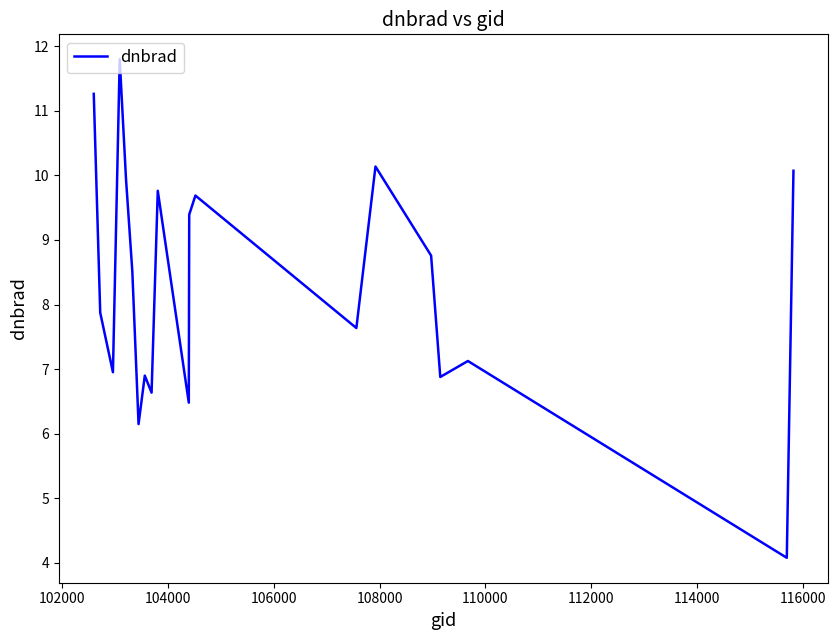

What is the difference between the maximum and minimum values?

7.7